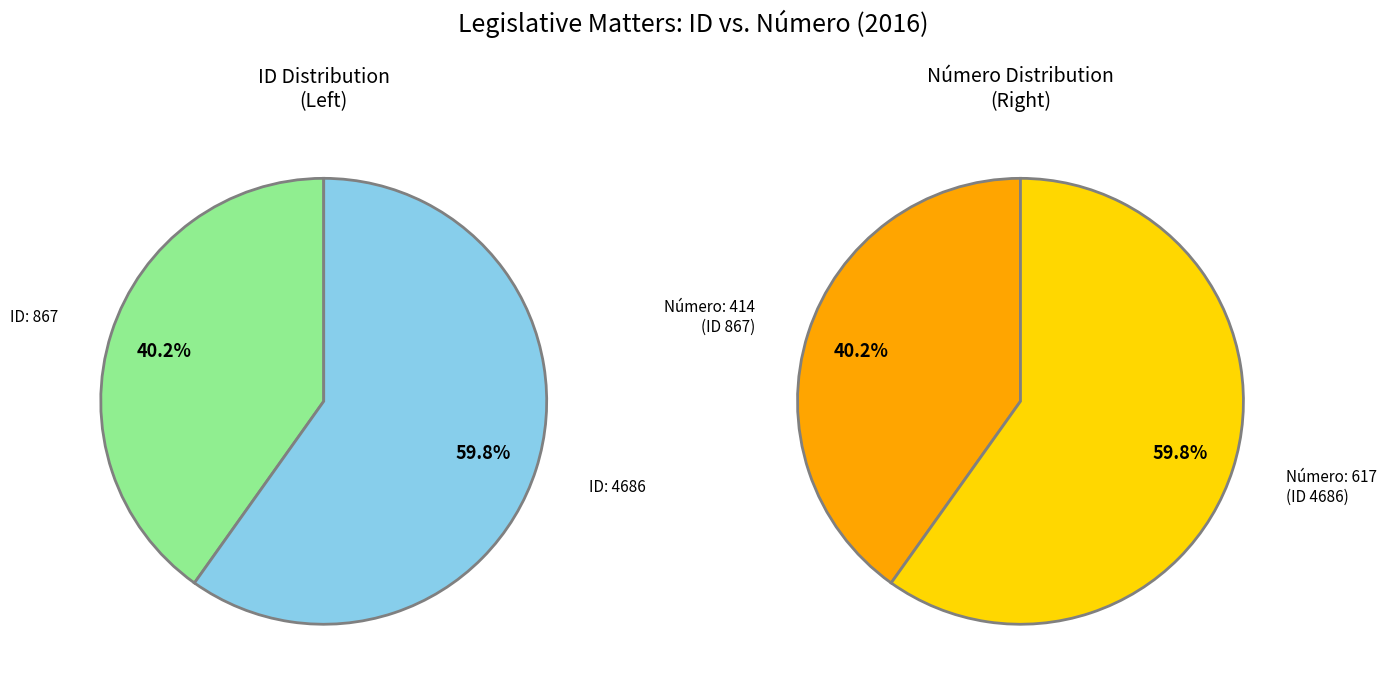

Combined, do 4686 and 867 account for over 50%?

Yes